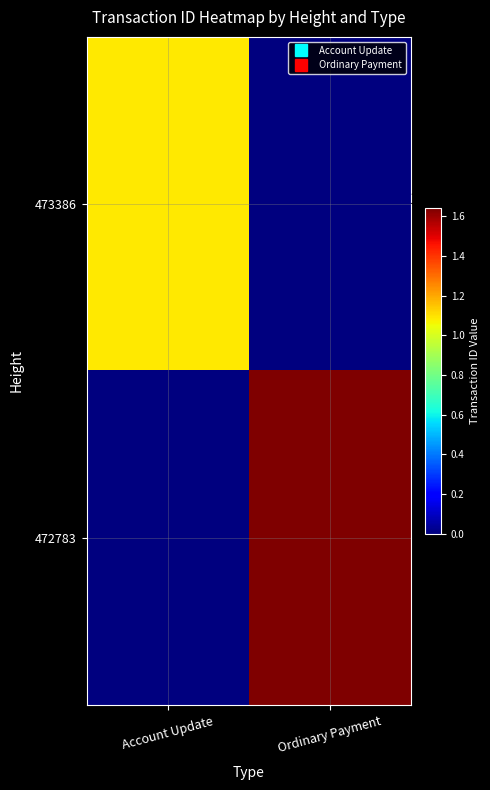

Which series has the largest total across all categories?

472783